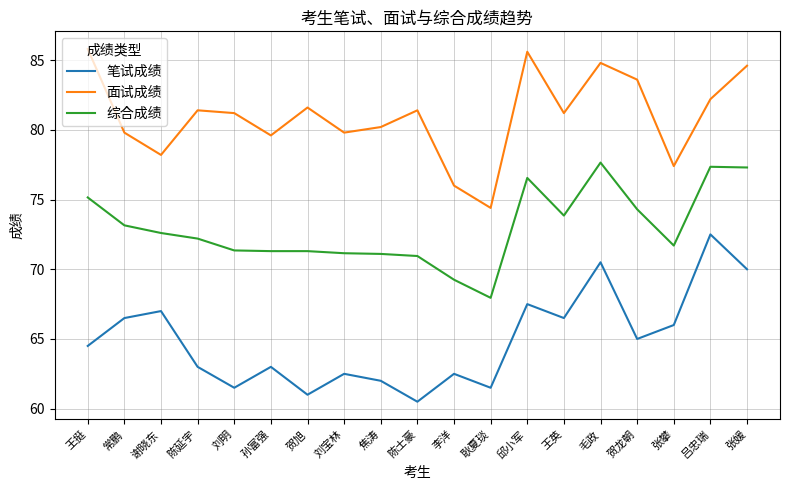

True or false: 综合成绩 has a value of 71.3 at 刘明.

True